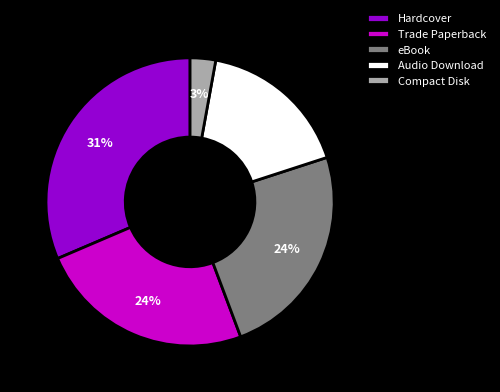

Is there a majority slice in this chart?

No